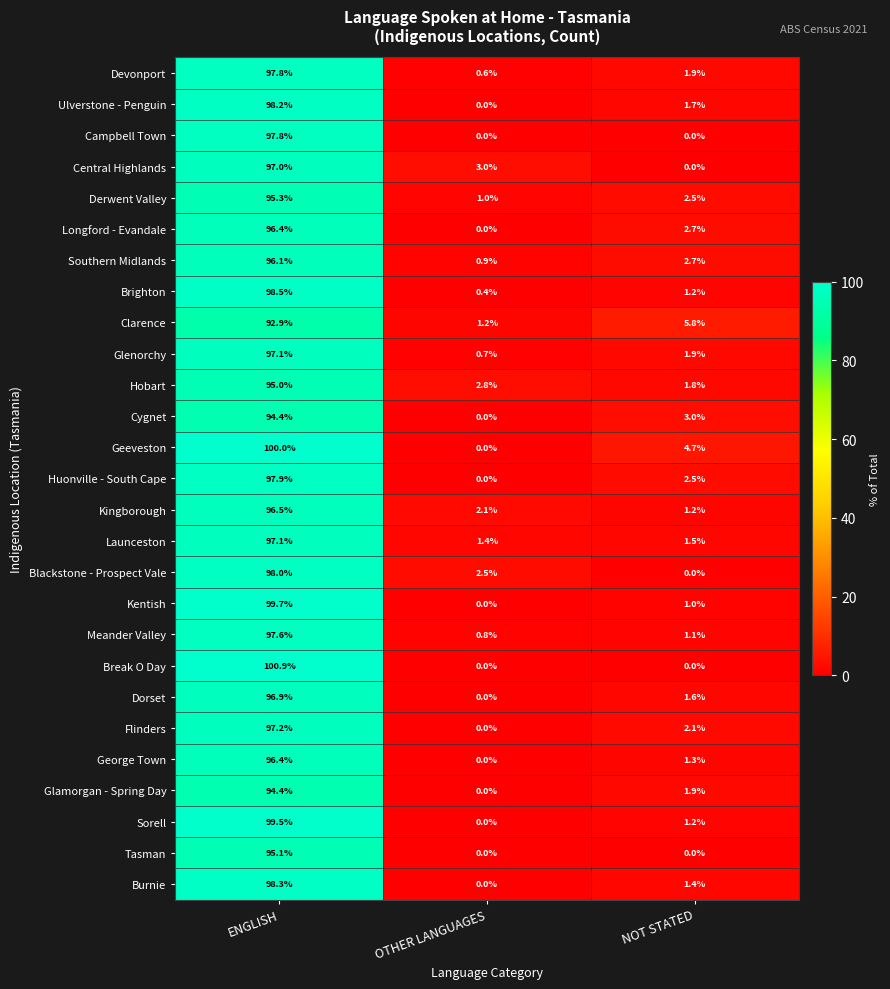

The value of Kingborough at NOT STATED is 1.2. True or false?

True